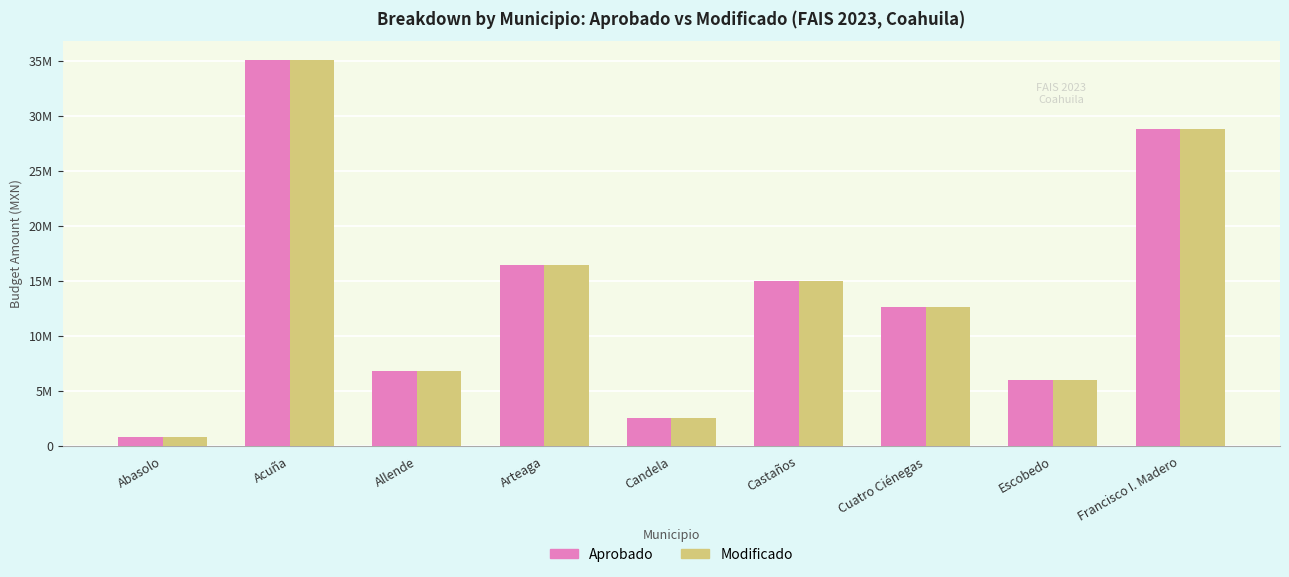

Does the chart contain stacked bars?

No